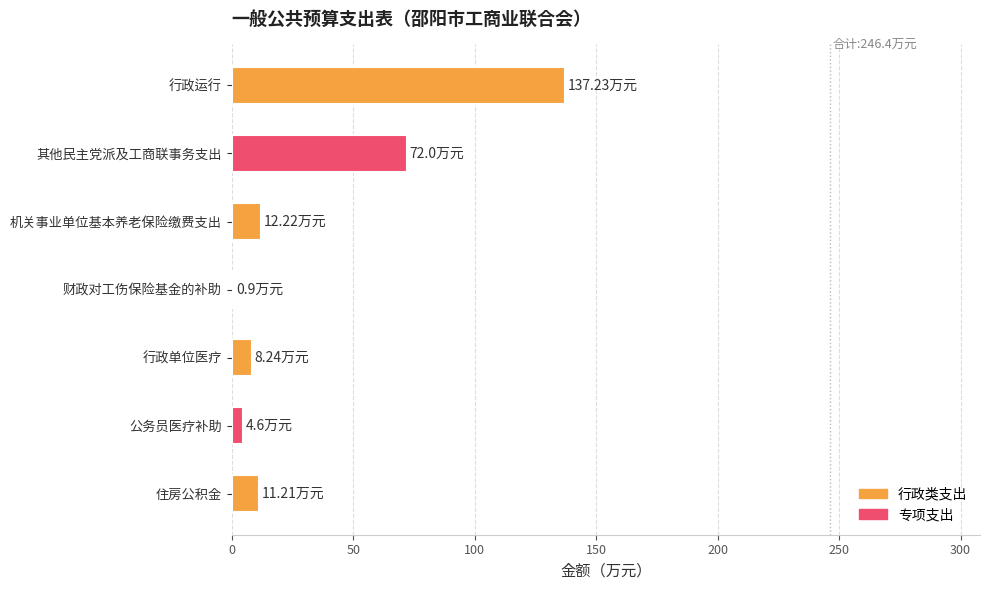

What is the sum of all values?

246.4